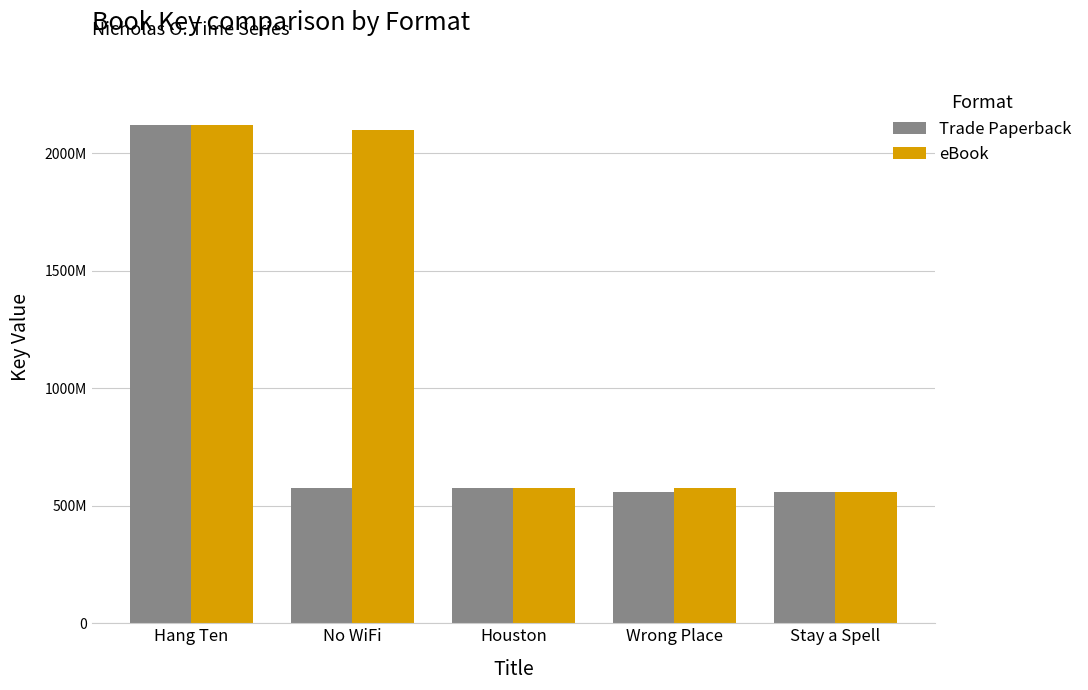

Which series has the largest total across all categories?

eBook